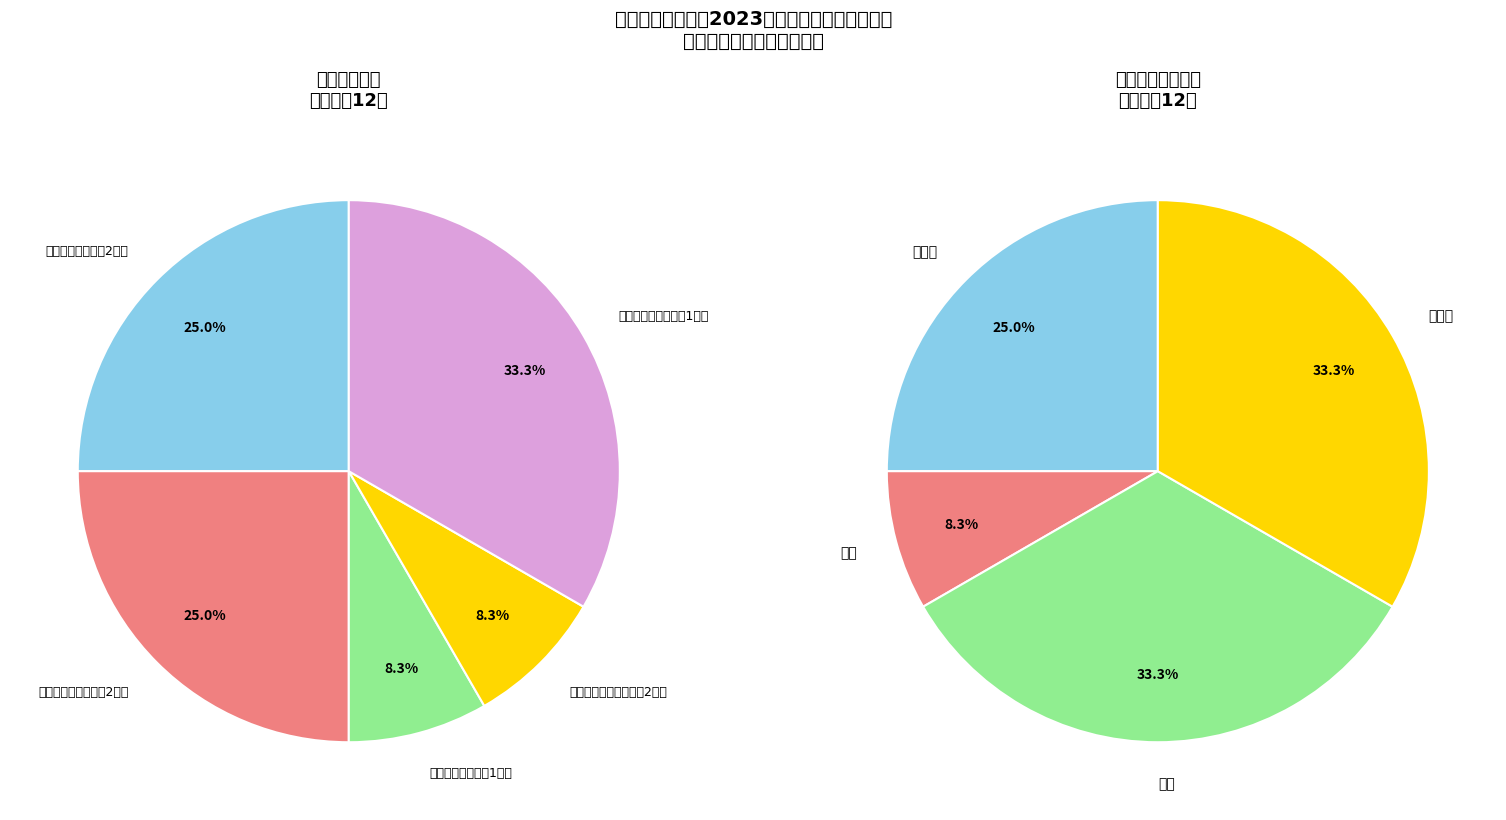

What percentage is the 非全日制法律（非法学2班） slice, to the nearest percent?

8%